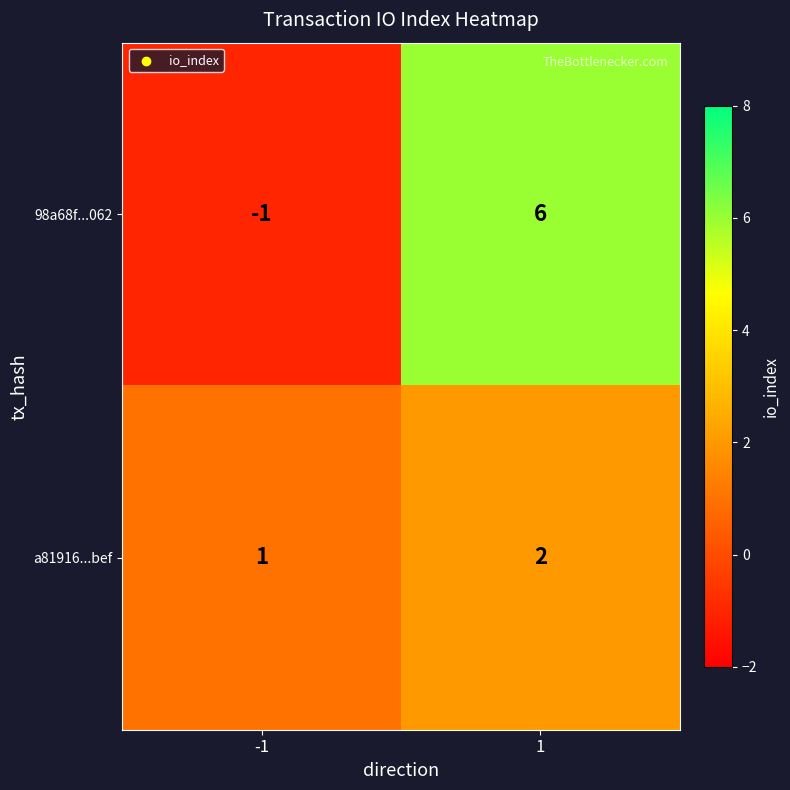

Which category has the highest value across all series?

1